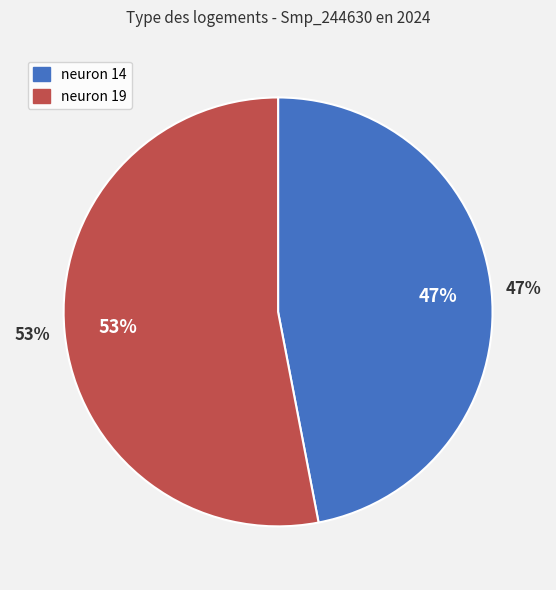

Which category has the biggest portion of the pie?

Smp_244630.1 (neuron 19)